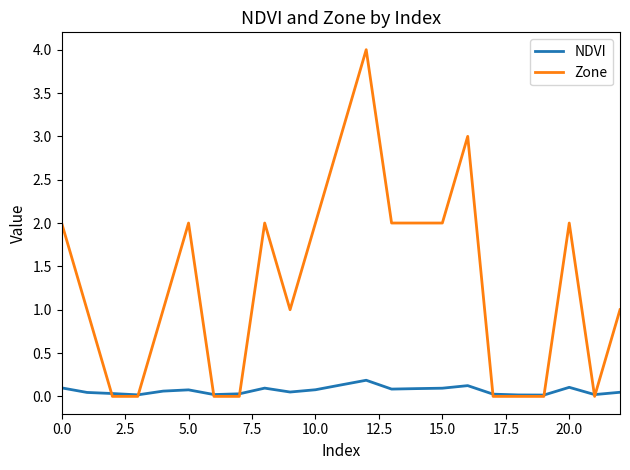

Which series has the largest range (max minus min)?

Zone